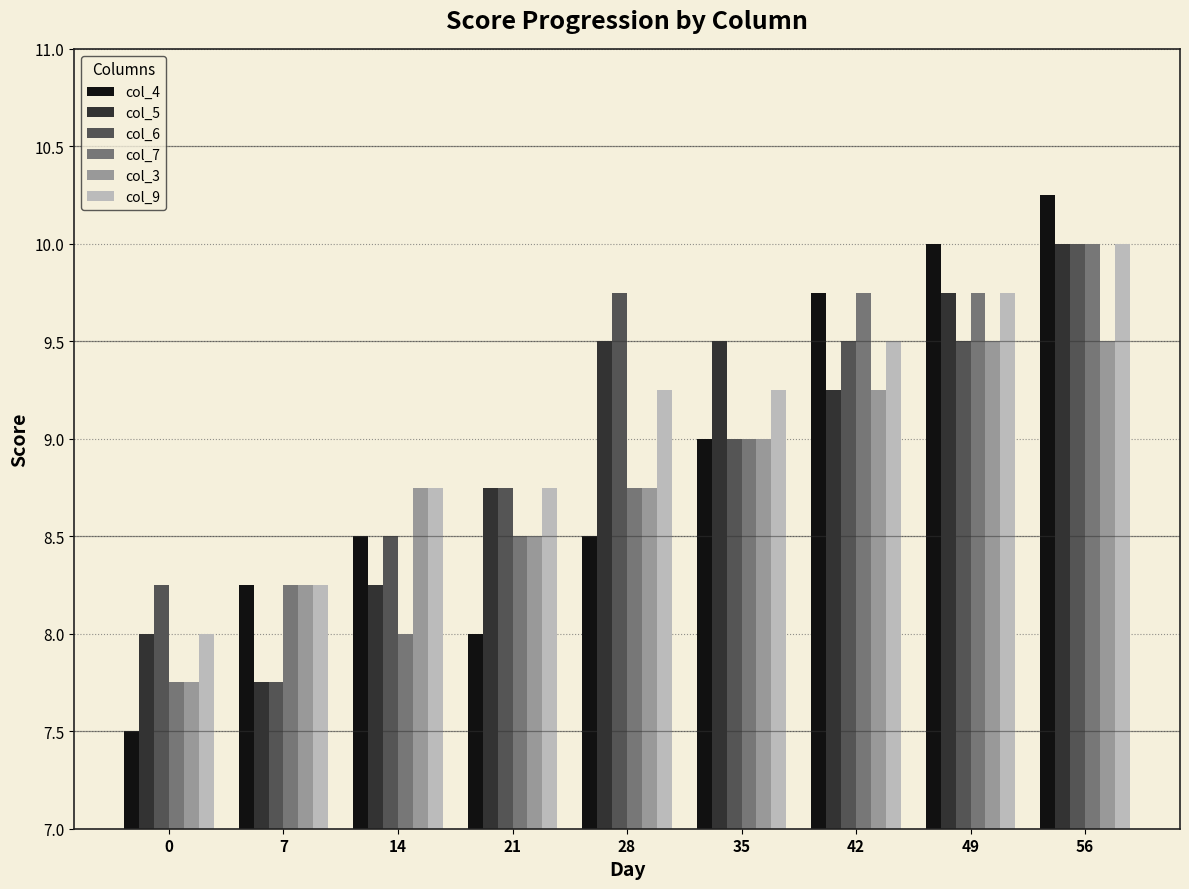

The col_5 series shows 4.3 at 42. True or false?

False